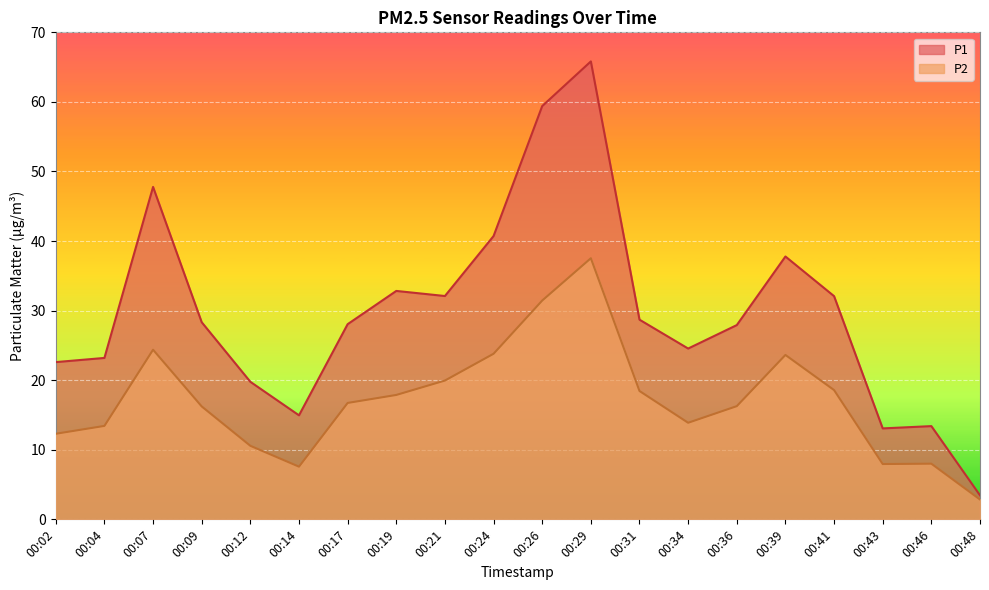

List the series in order of their peak value, highest first.

P1, P2